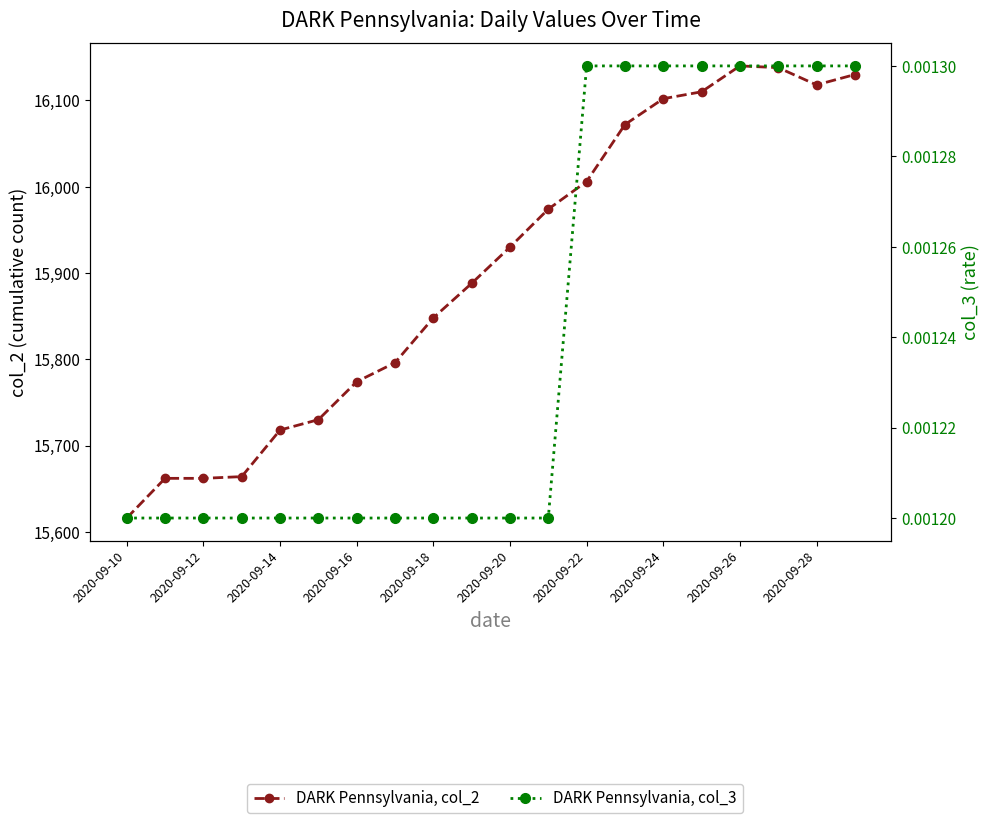

True or false: DARK Pennsylvania, col_3 has more than 0 interior local peaks.

False